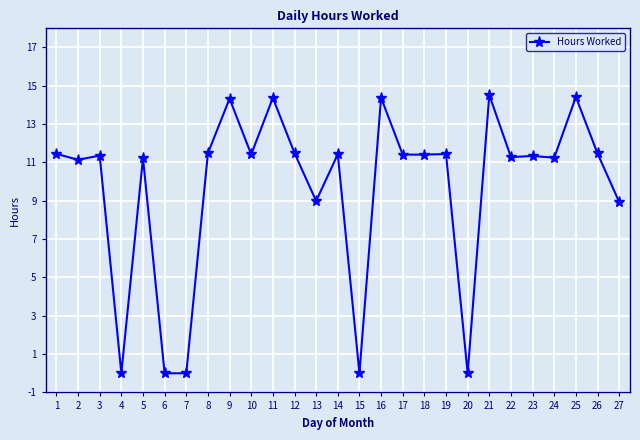

The chart shows a value of -8.9 at 6. True or false?

False